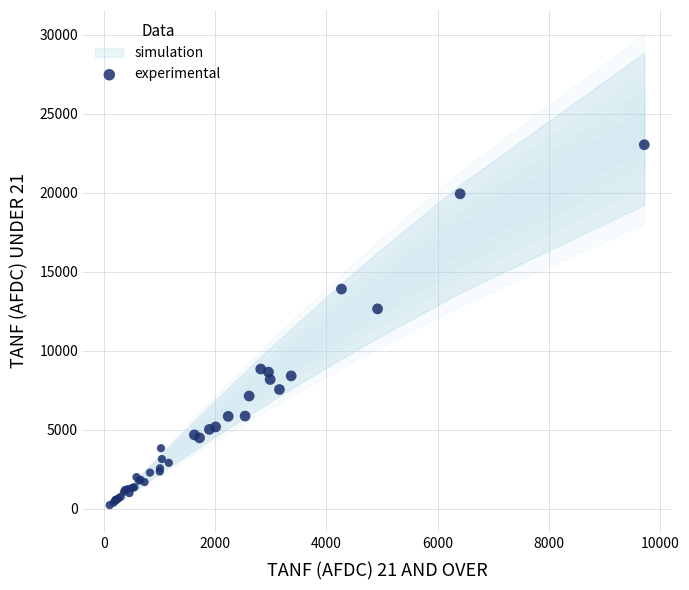

What Y value in the scatter plot is closest to 11640?

12656